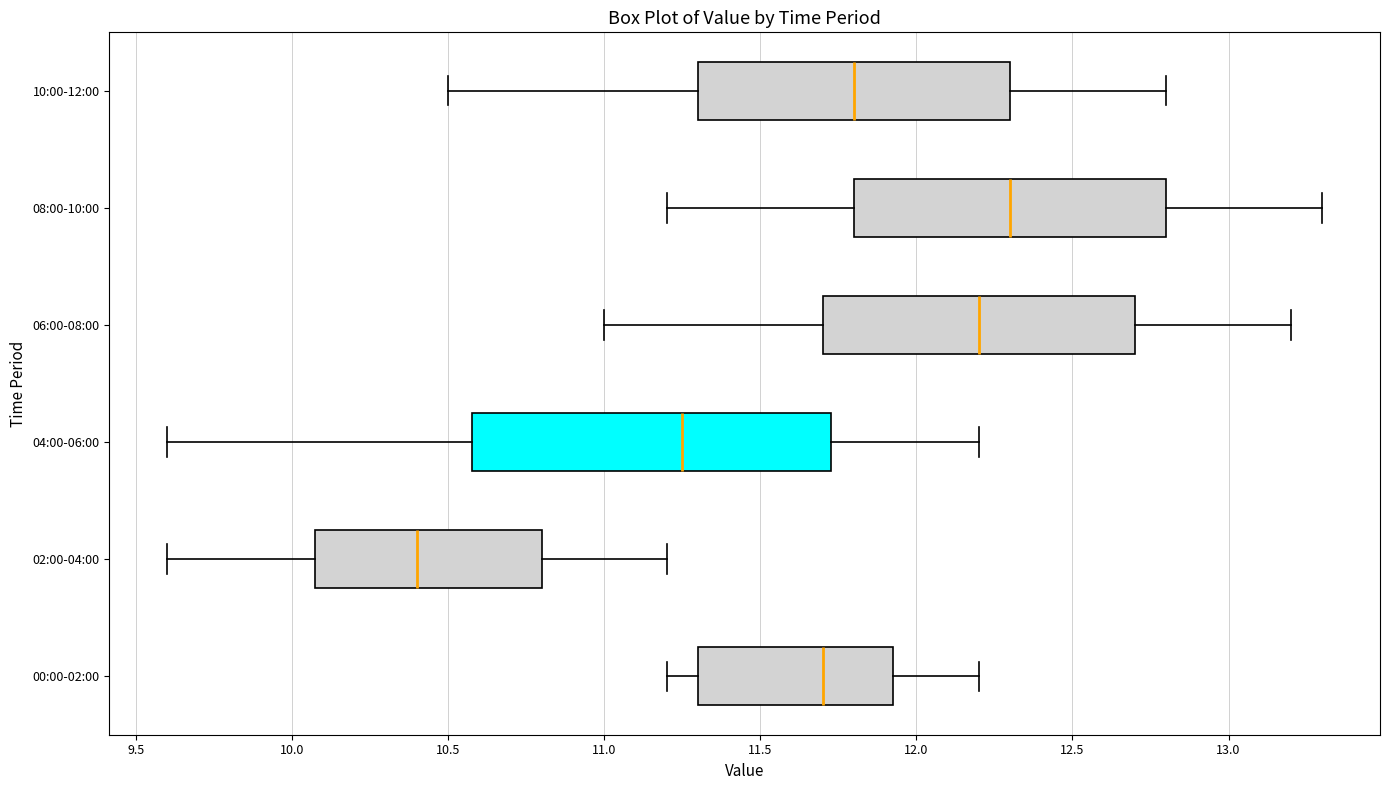

Where is the right edge of the box for 00:00-02:00 on the x-axis? The values are not printed on the chart, so give them approximately, as read against the axis.

11.95